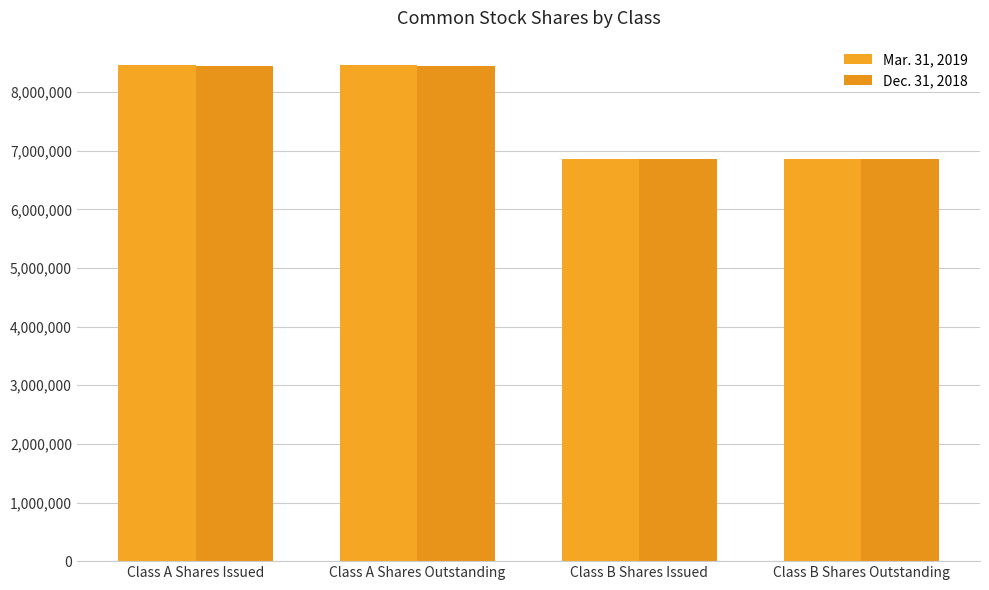

At how many categories does at least one series exceed 7227667?

2